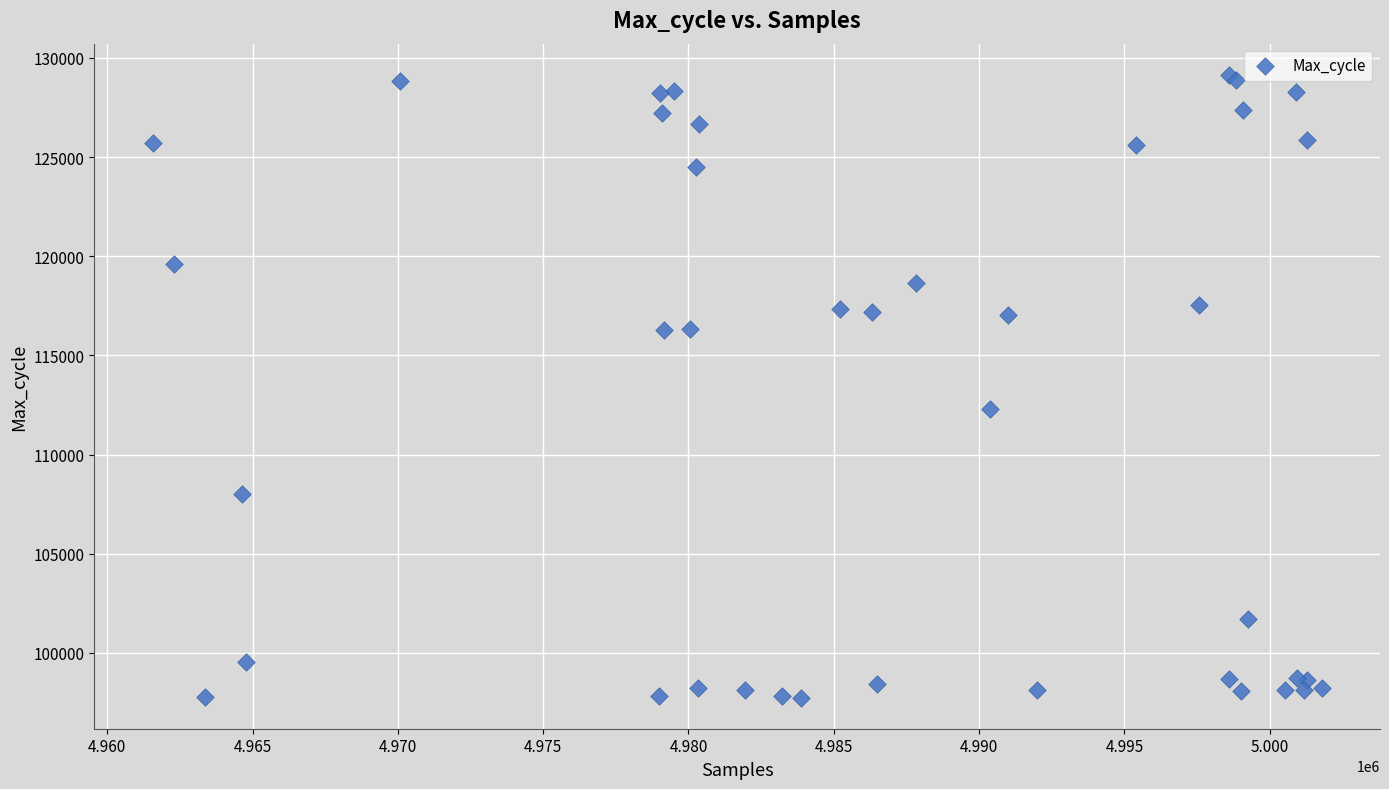

What Y value in the scatter plot is closest to 113446?

112300